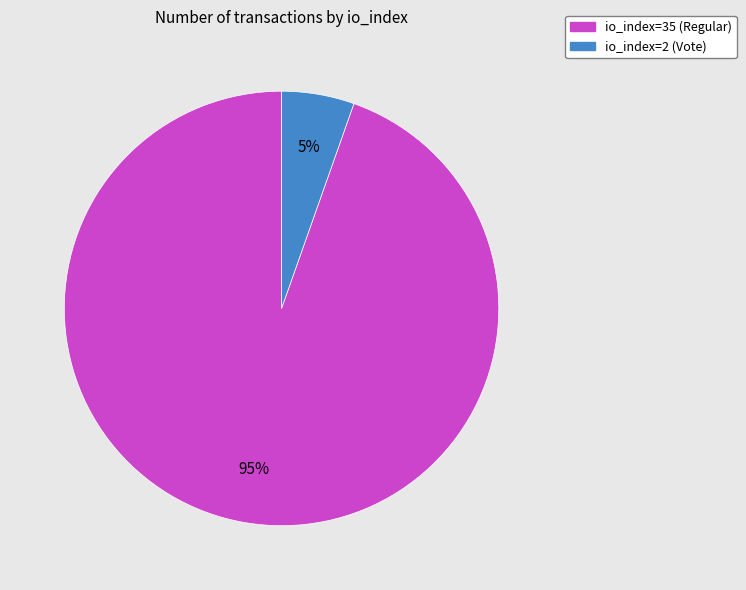

Do io_index=2 (Vote) and io_index=35 (Regular) together represent more than half of the pie?

Yes